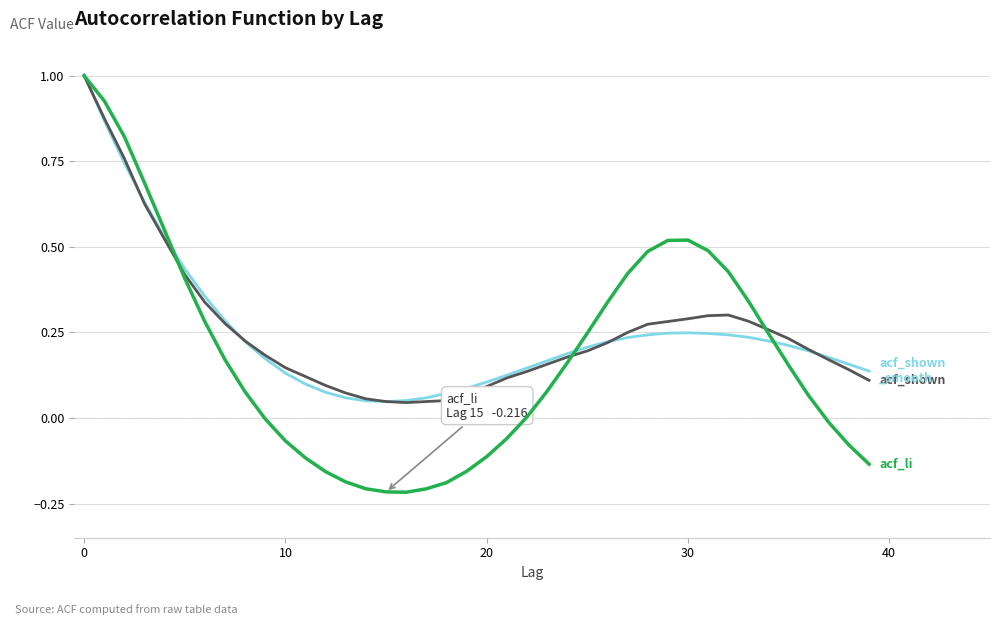

What is the greatest value displayed?

1.0